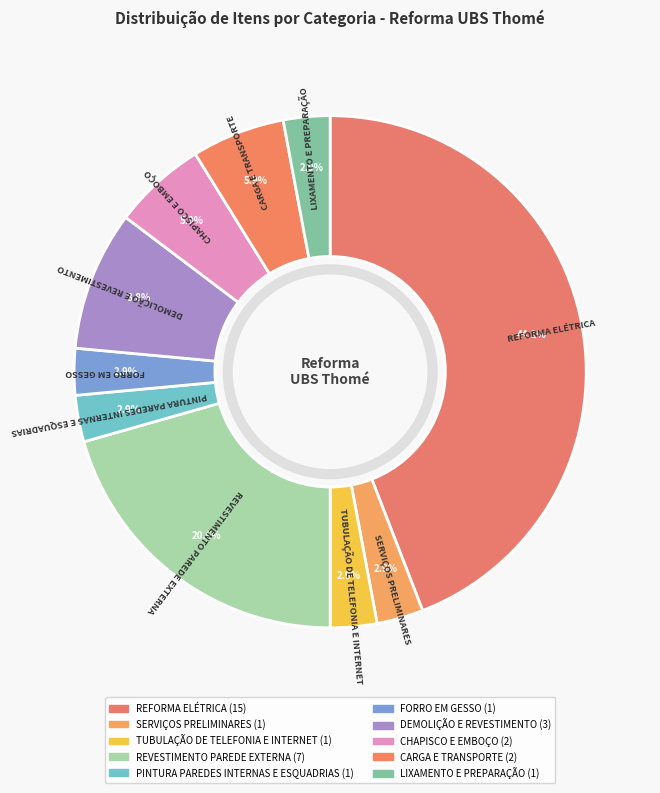

What percentage do REVESTIMENTO PAREDE EXTERNA and DEMOLIÇÃO E REVESTIMENTO together represent?

29.4%